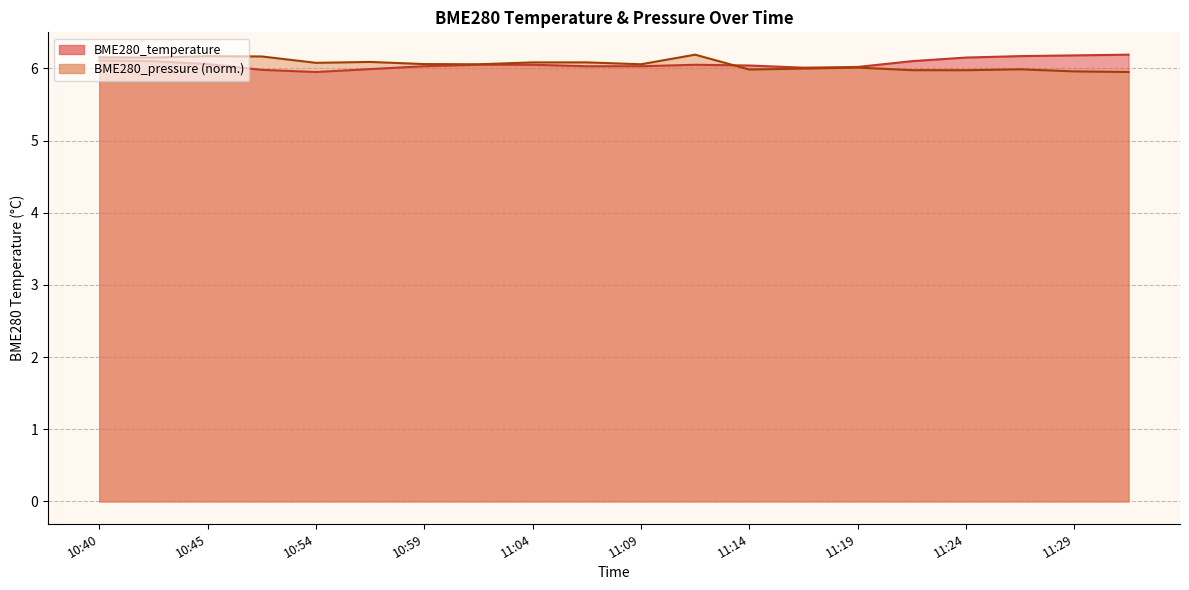

List the labels in order of BME280_pressure value, largest first.

11:11, 10:45, 10:51, 10:40, 10:43, 10:56, 11:06, 11:04, 10:54, 10:59, 11:09, 11:01, 11:19, 11:17, 11:27, 11:14, 11:22, 11:24, 11:29, 11:32